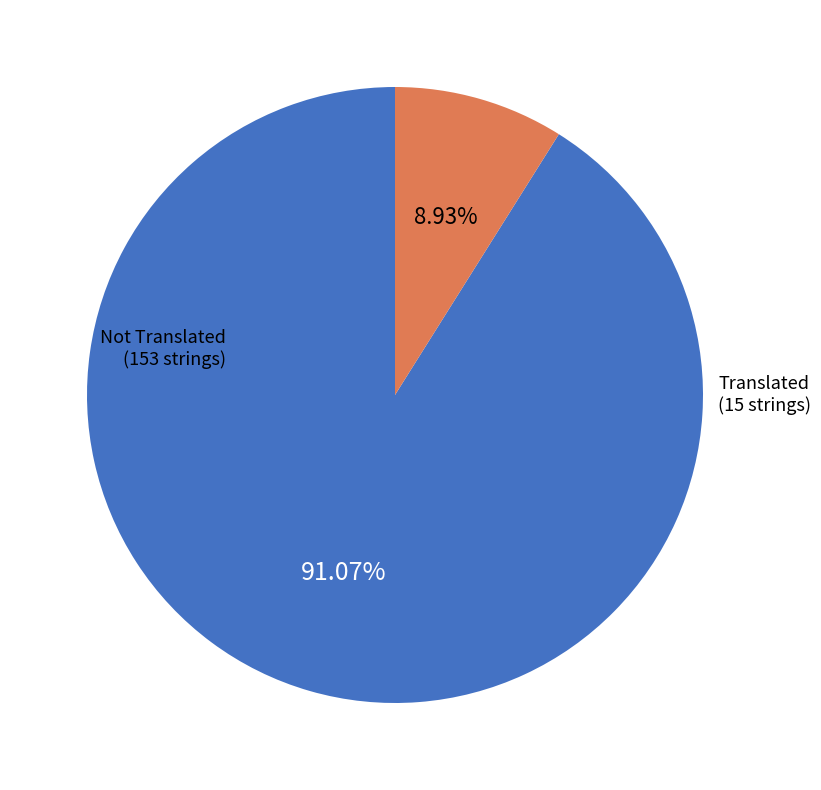

What is the majority slice?

Not Translated